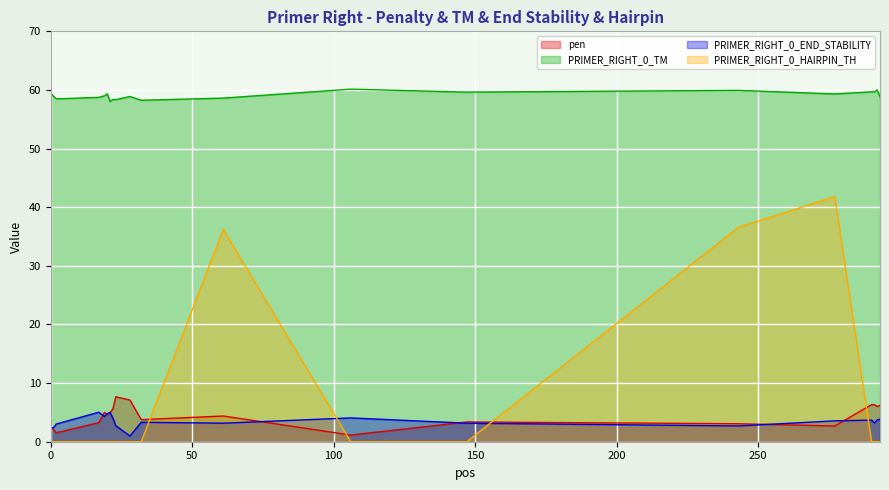

Where is PRIMER_RIGHT_0_END_STABILITY nearest to the value 3?

2